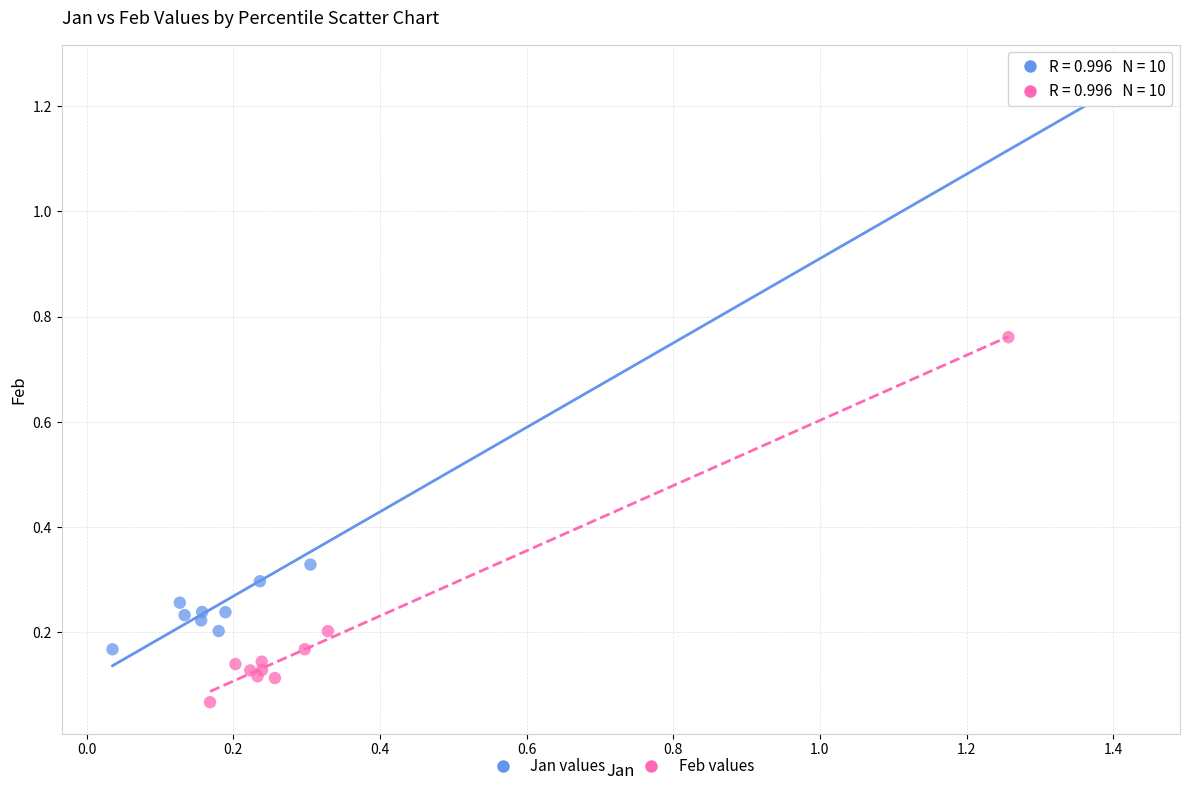

Which series reaches the maximum Y coordinate?

Jan values